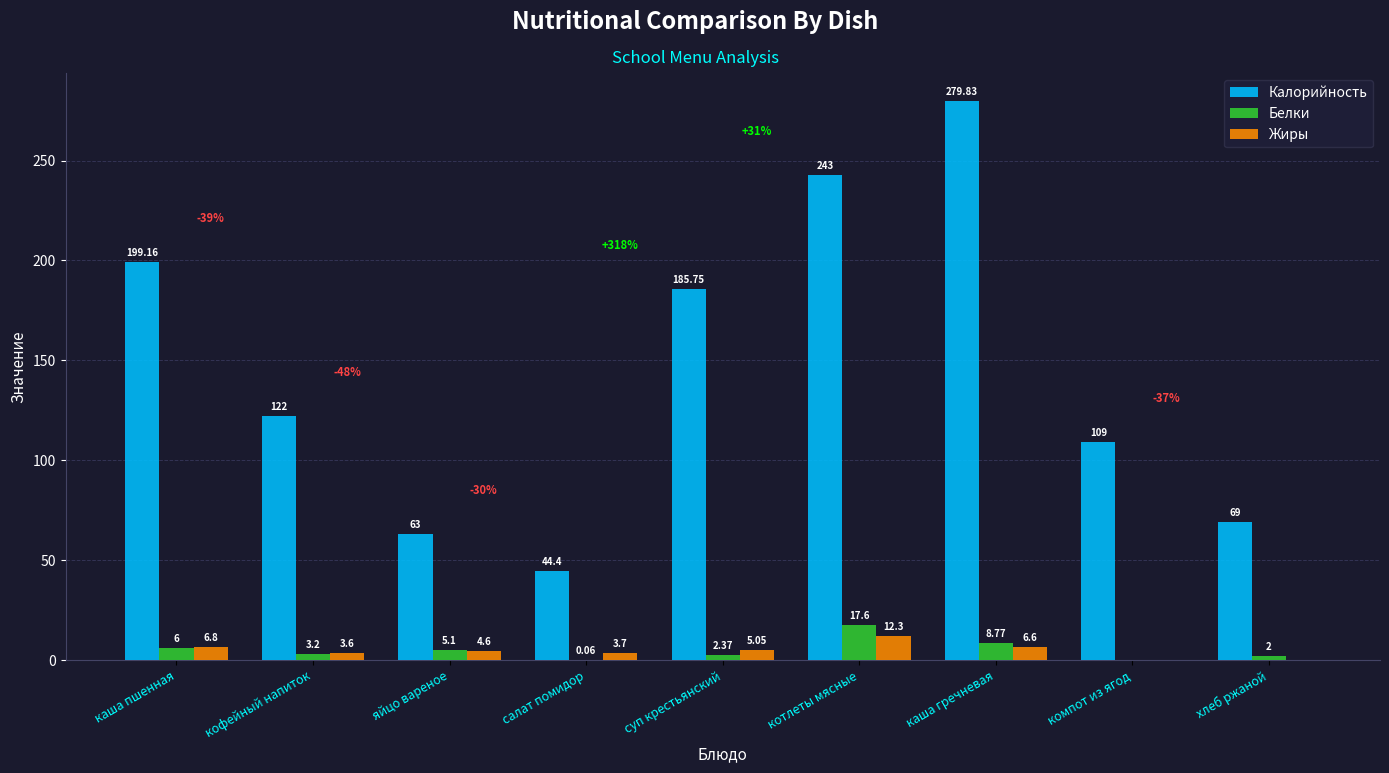

Which series has the largest range (max minus min)?

Калорийность